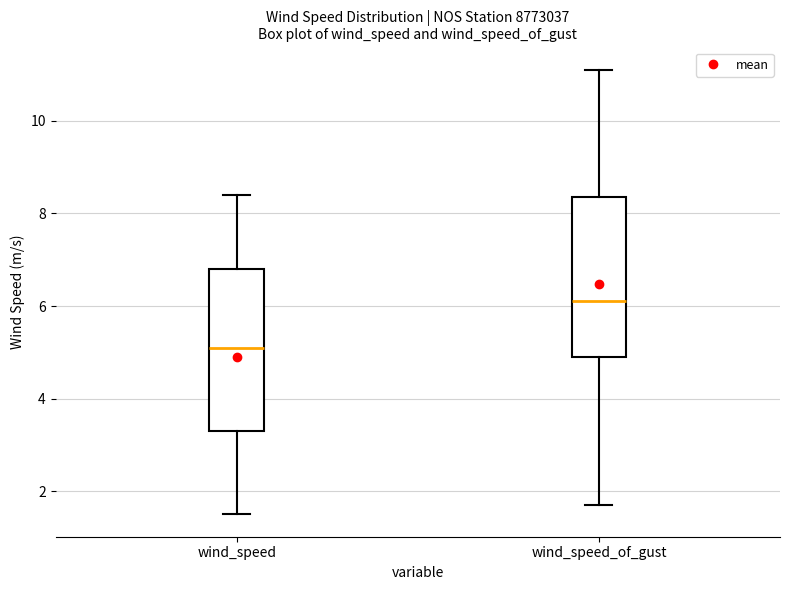

Reading left to right, transcribe this box plot: for each box, give where its median line is, the range the box spans, and where its two whiskers end, as read against the y-axis. The values are not printed on the chart, so give them approximately, as read against the axis.

wind_speed: median 5.2, box 3.4 to 6.8, whiskers 1.6 to 8.4
wind_speed_of_gust: median 6.2, box 5.0 to 8.4, whiskers 1.8 to 11.2